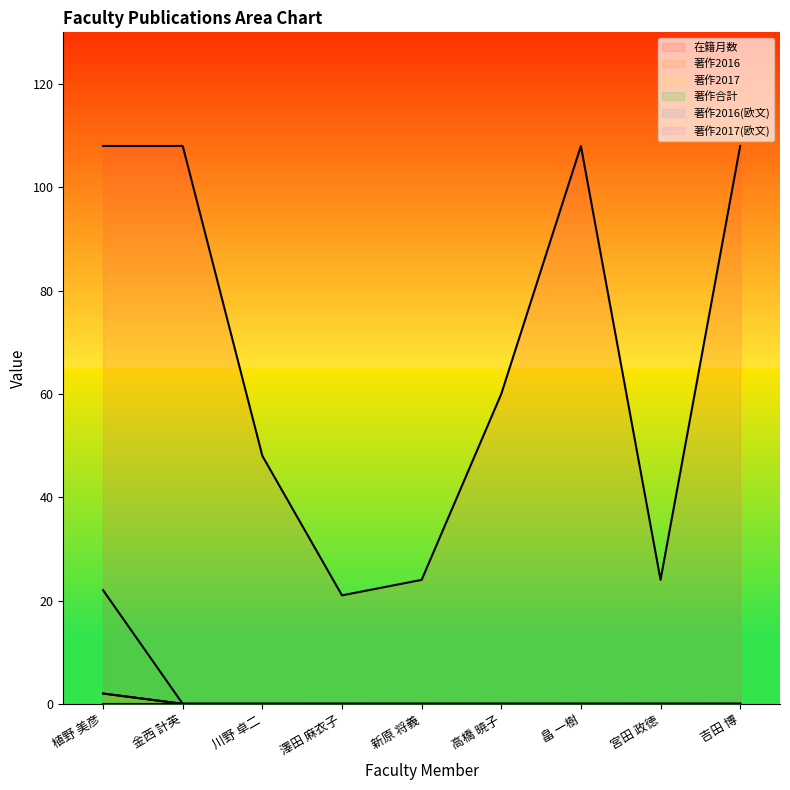

What is the difference between the maximum and minimum values in the 著作2017 series?

2